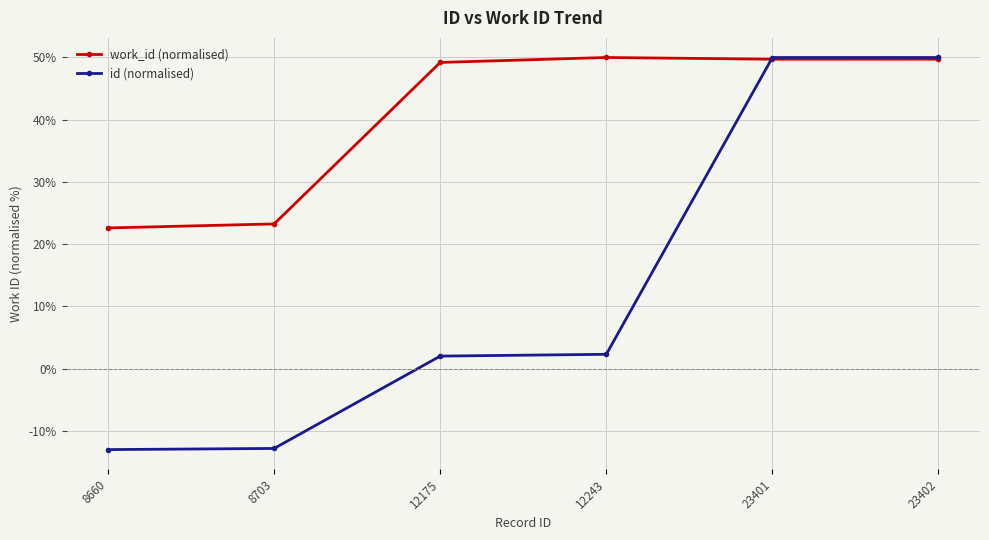

Between 8703 and 23402, which series saw the biggest shift?

id (normalised)